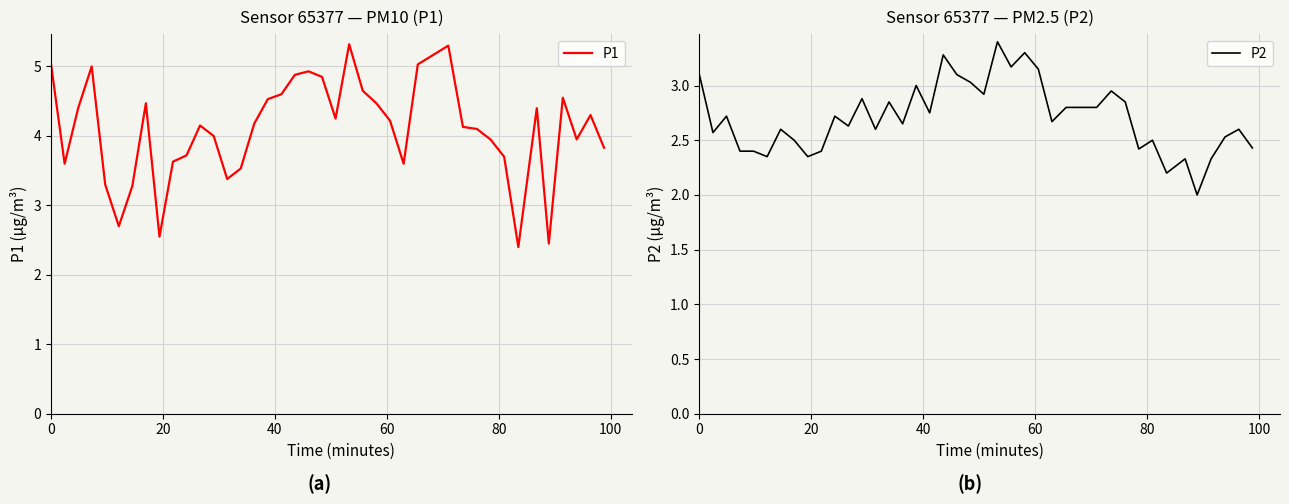

How many values in the P2 series exceed 2?

39